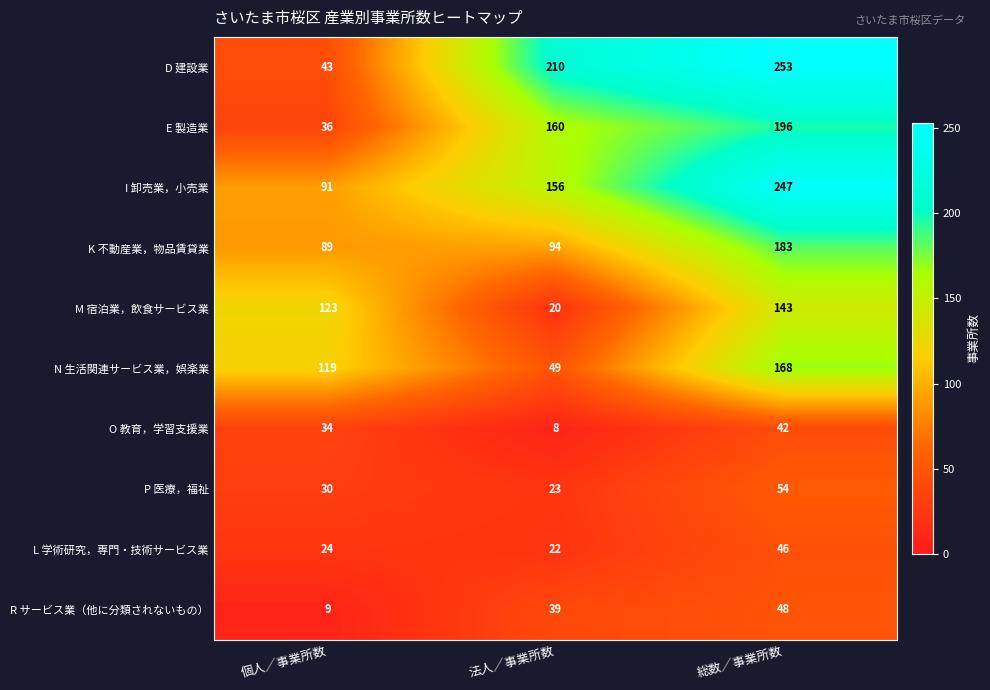

Where is L 学術研究，専門・技術サービス業 nearest to the value 34?

個人／事業所数